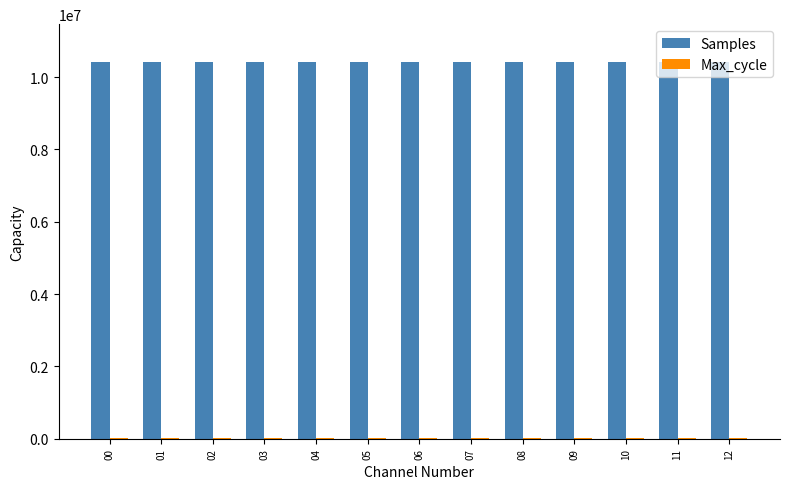

Which series has the largest total across all categories?

Samples